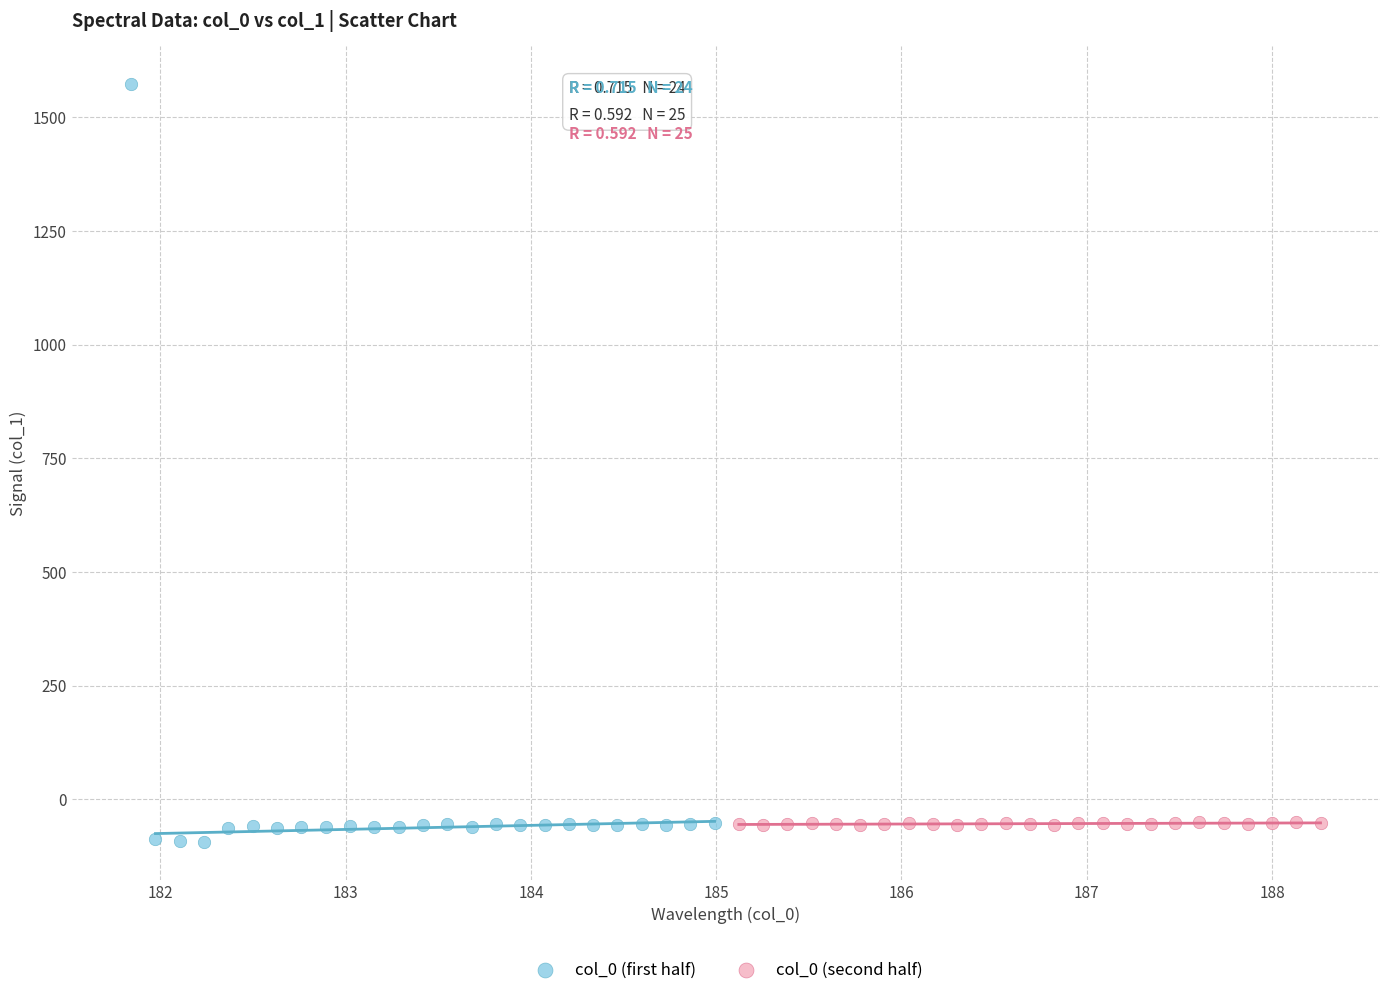

Which series has the widest spread of Y values?

col_0 (first half)